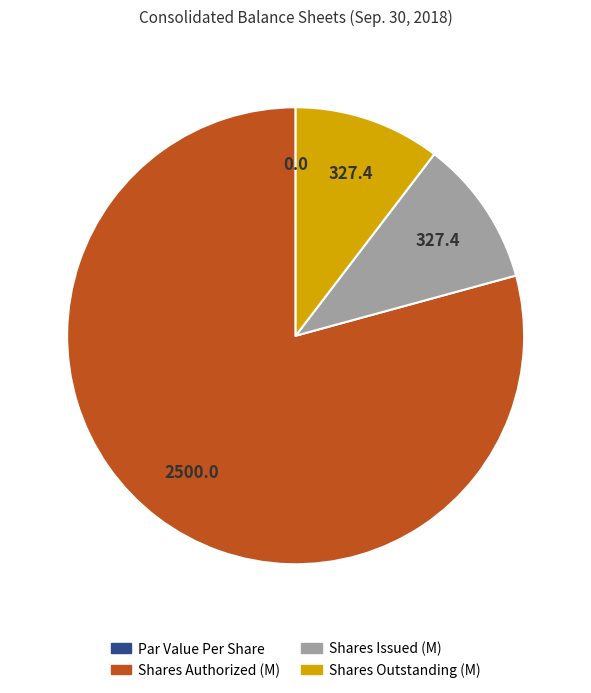

Is there a majority slice in this chart?

Yes